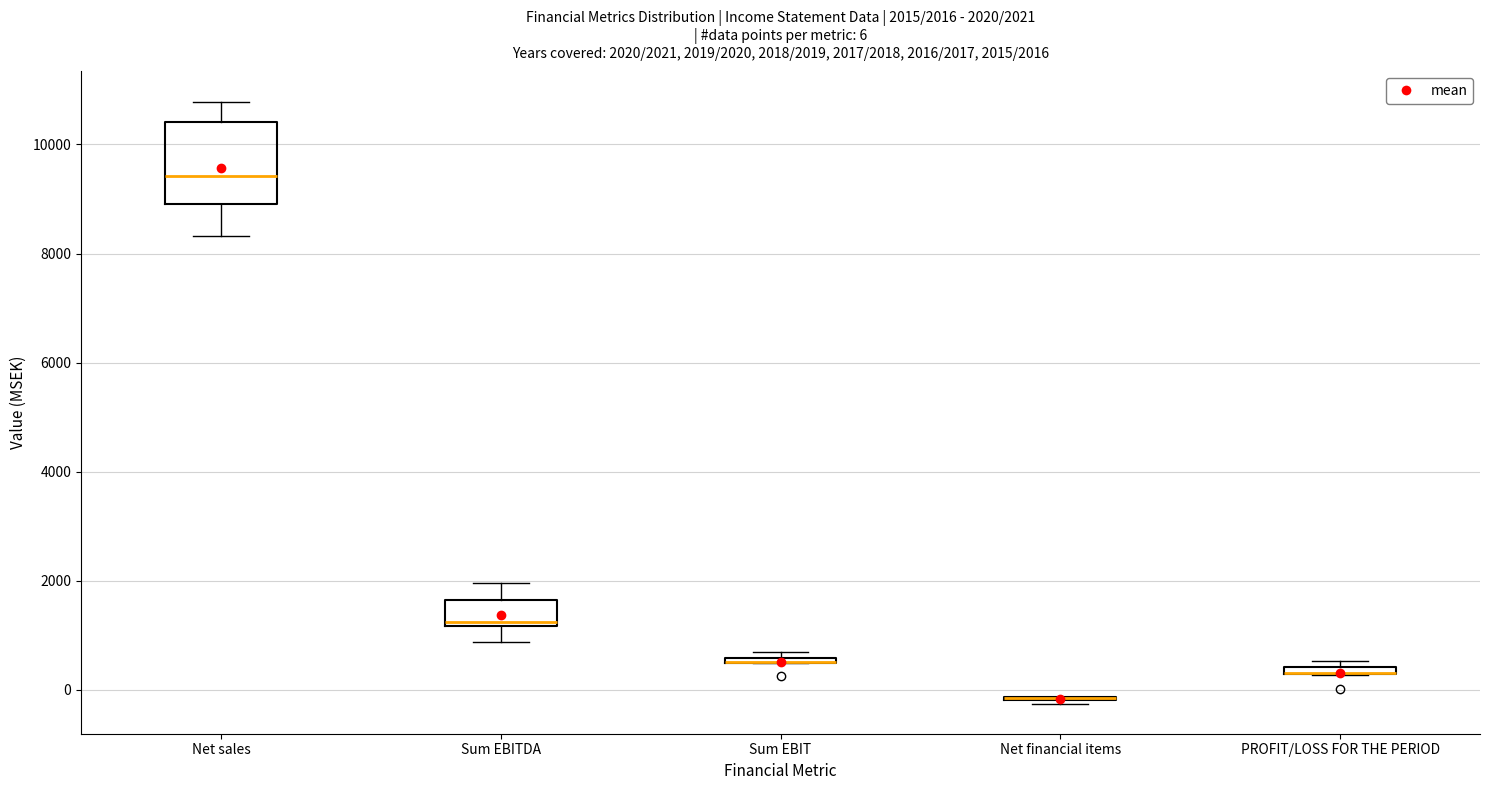

Comparing the boxes themselves (not the whiskers), which one is the tallest?

Net sales